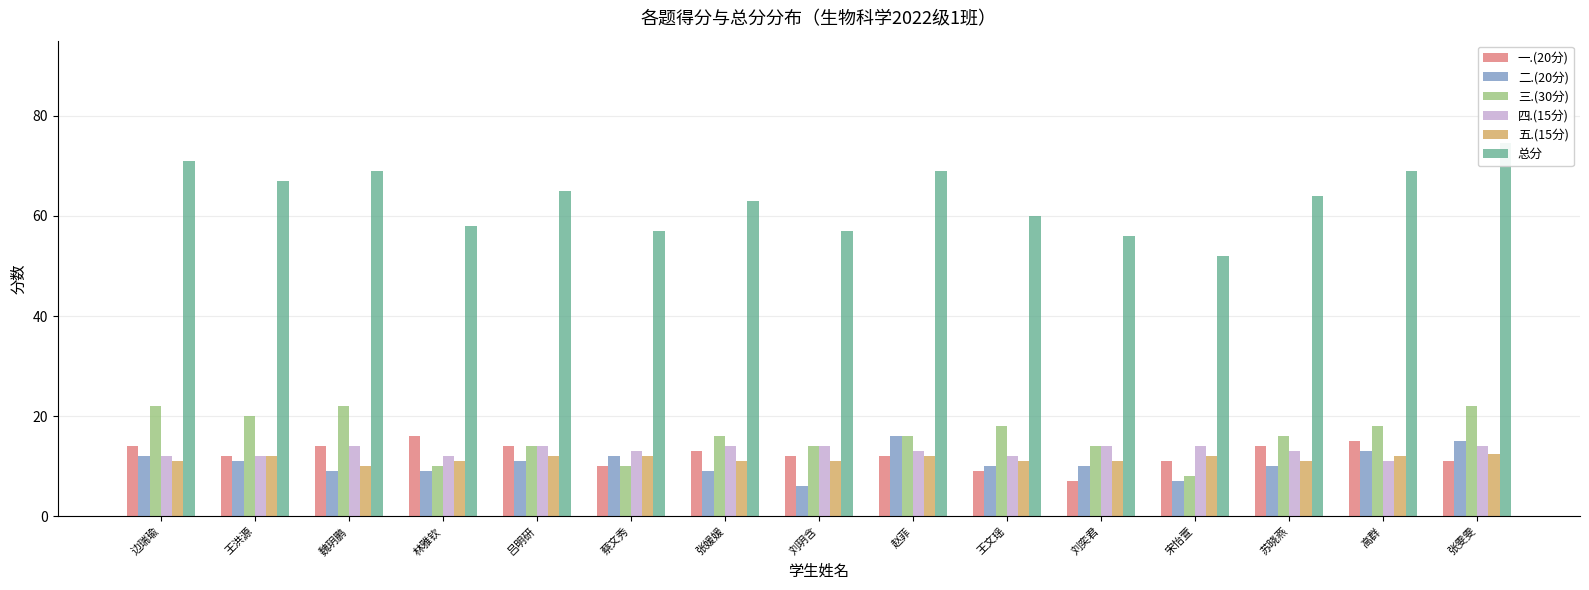

Where does the 三.(30分) series first go above 16?

边瑞瑜